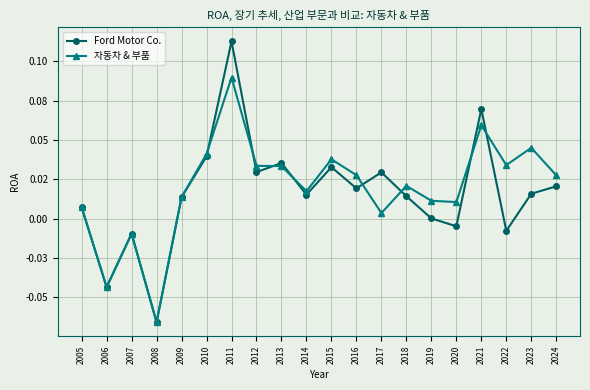

List the series in order of their overall mean, lowest first.

Ford Motor Co., 자동차 & 부품